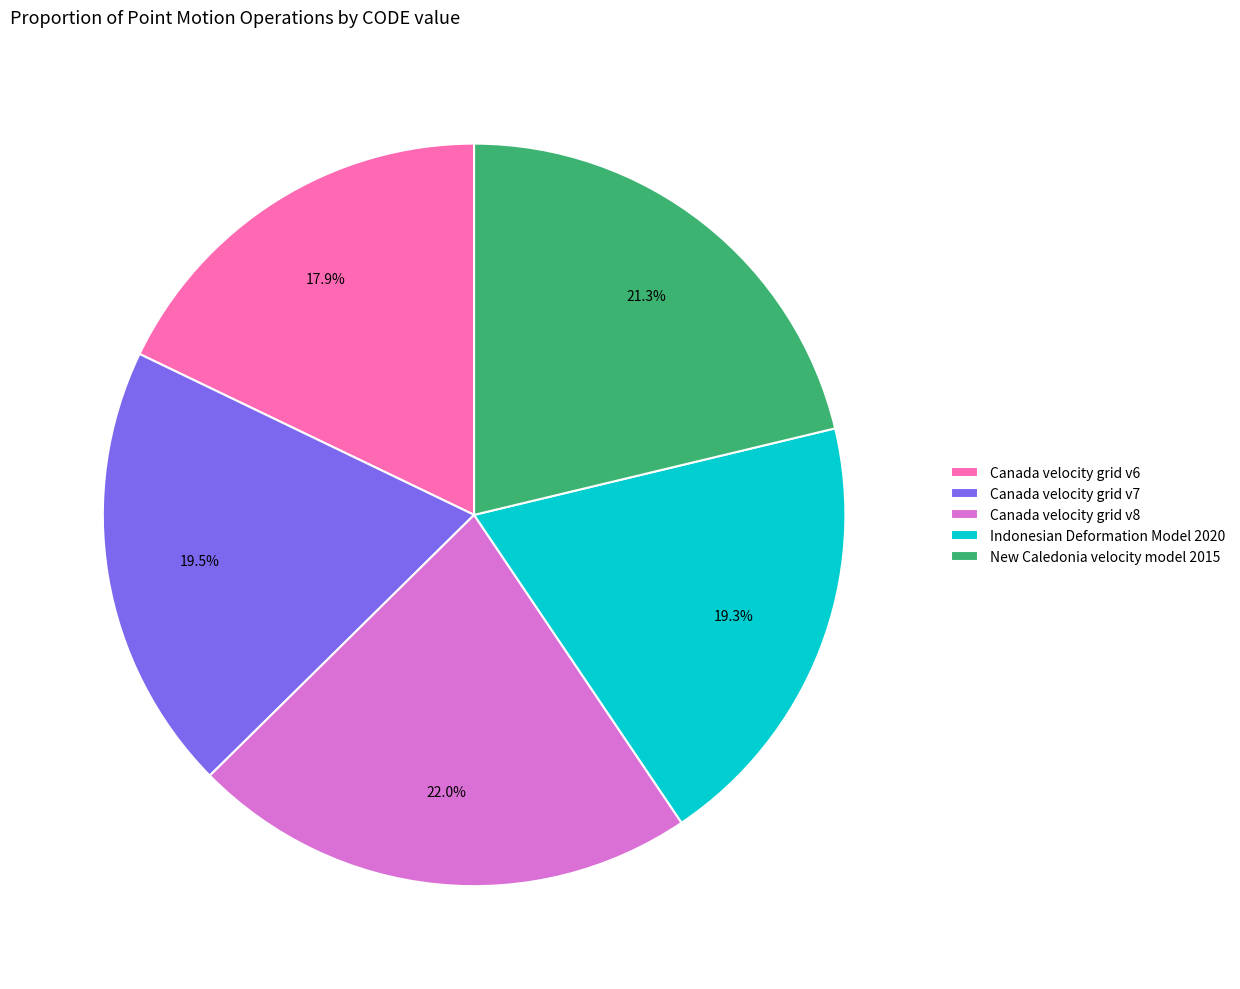

Does Canada velocity grid v7 represent more than half of the total?

No